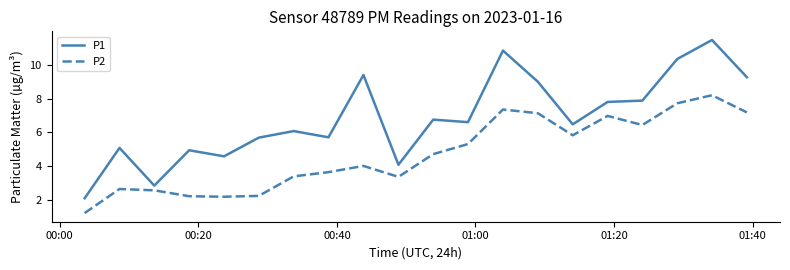

Is this an area chart (filled region under the line)?

No